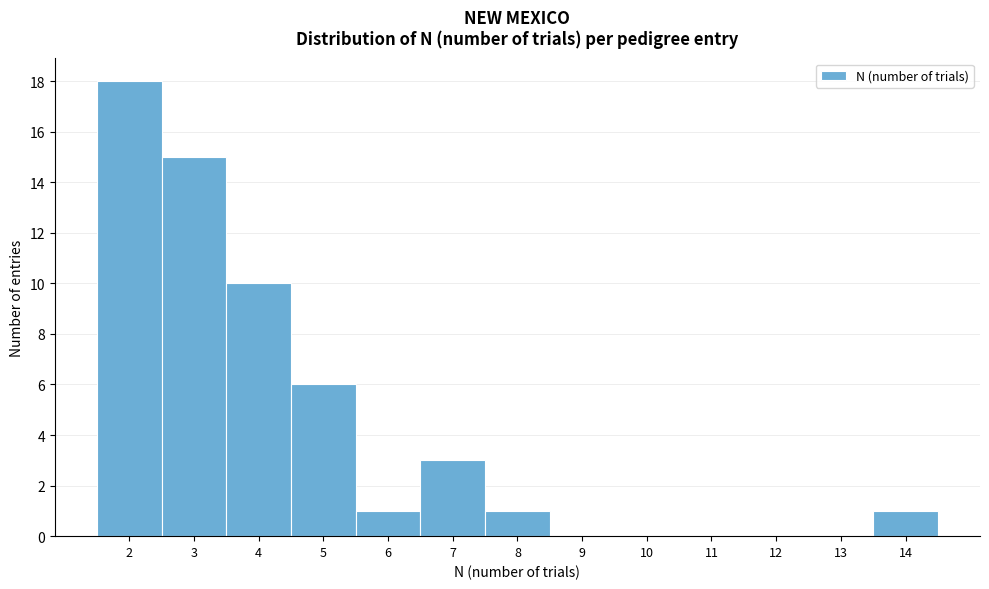

Which range on the x-axis has the tallest bar?

1.5 to 2.5